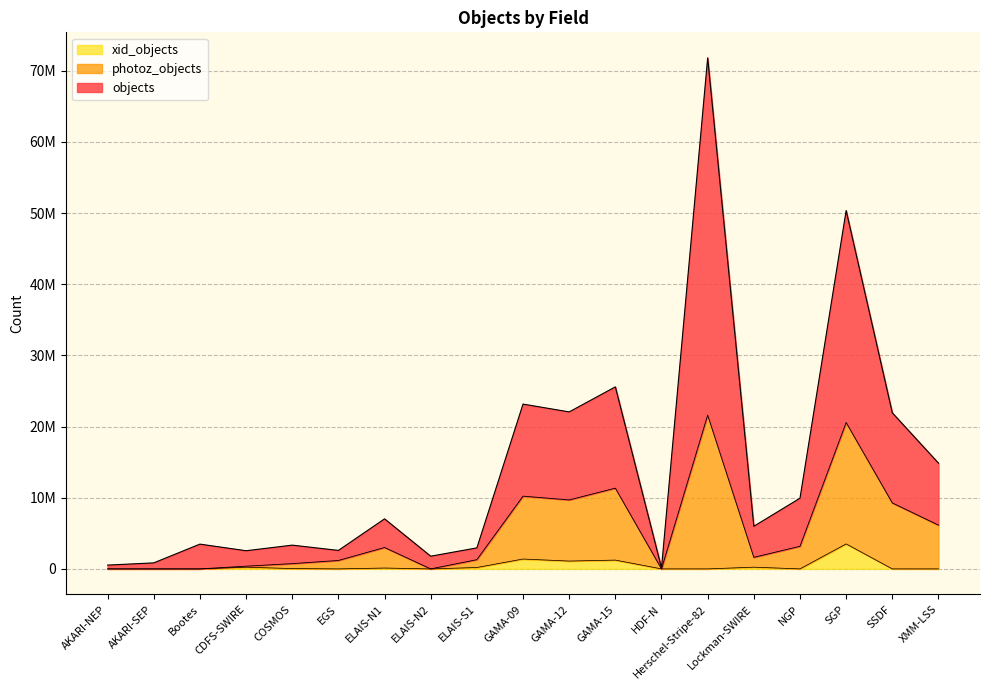

What is the label of the 8th point from the left?

ELAIS-N2